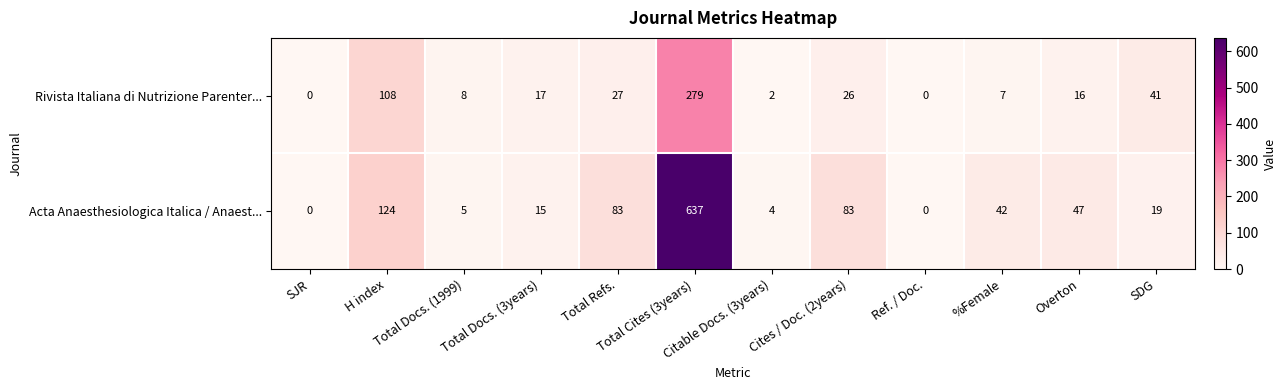

At how many categories does at least one series exceed 12?

8